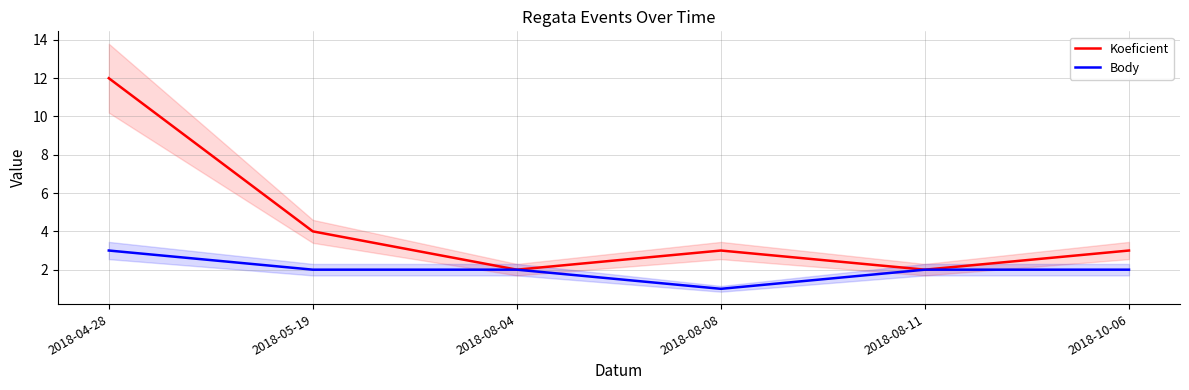

At how many categories does at least one series exceed 11?

1